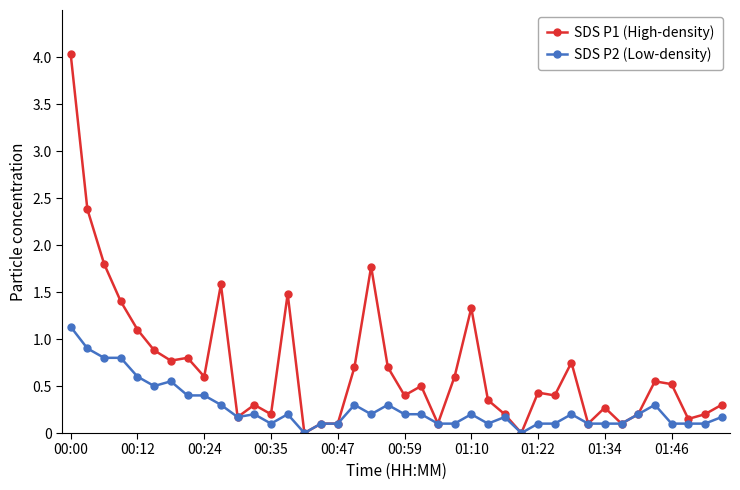

At how many categories does at least one series exceed 1?

9